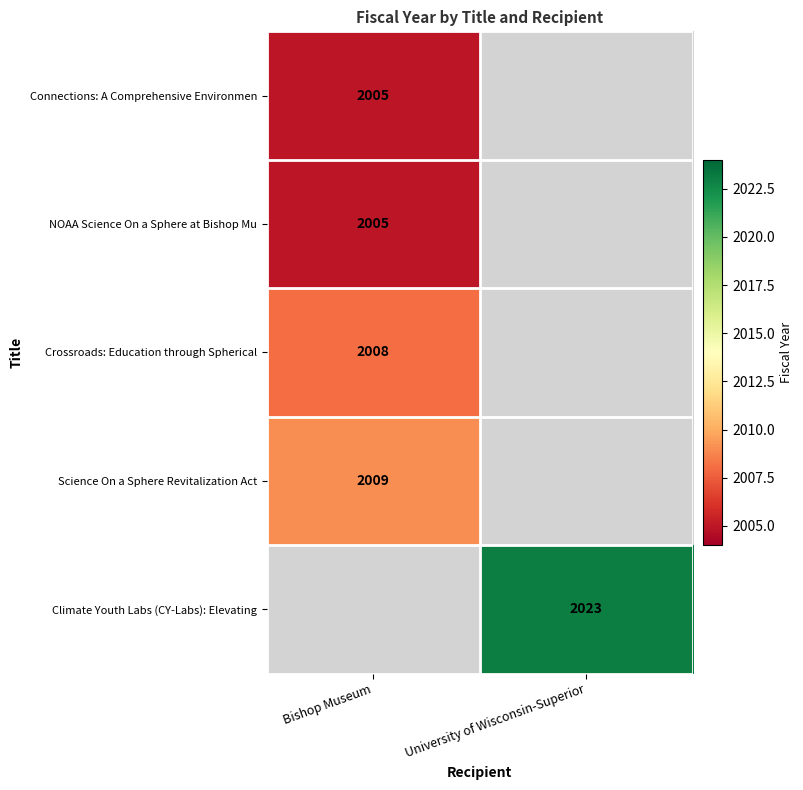

The Connections: A Comprehensive Environmen series shows 2784 at Bishop Museum. True or false?

False